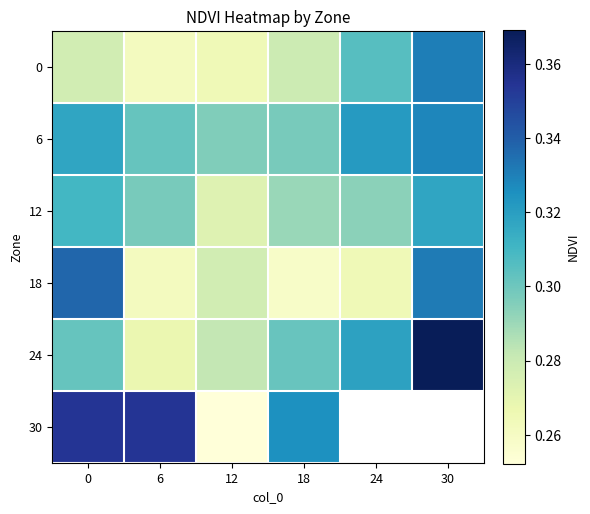

At how many categories does at least one series exceed 0?

6